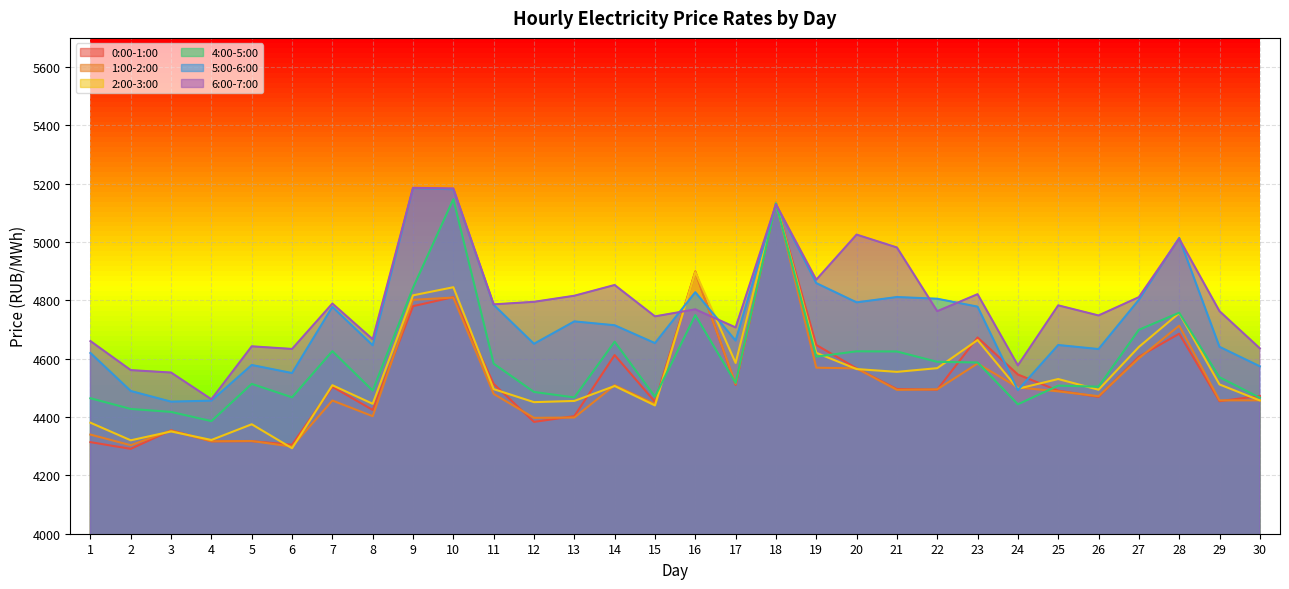

Where is the first local minimum for 6:00-7:00?

4